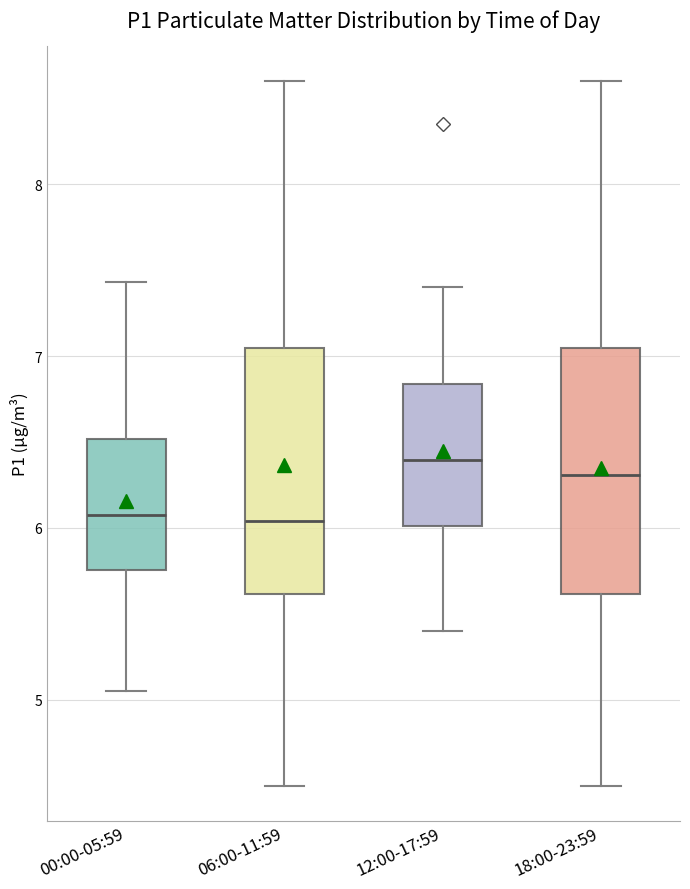

Where does the upper whisker of the box for 00:00-05:59 end on the y-axis? The values are not printed on the chart, so give them approximately, as read against the axis.

7.4